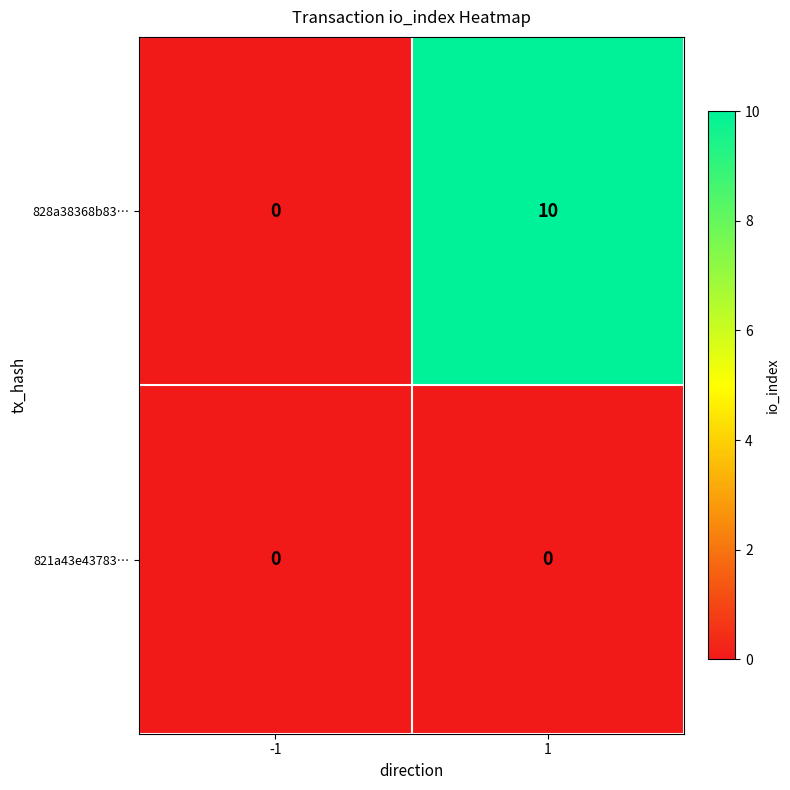

At which category is the sum across all series the highest?

1